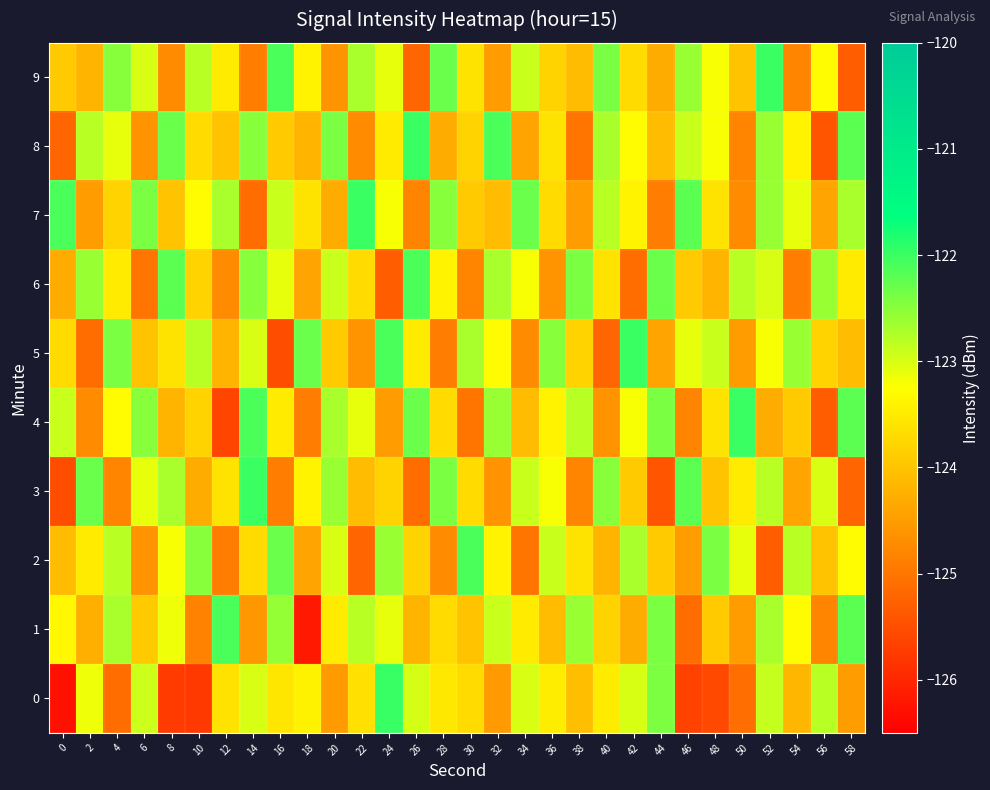

At how many categories does at least one series exceed -124?

30